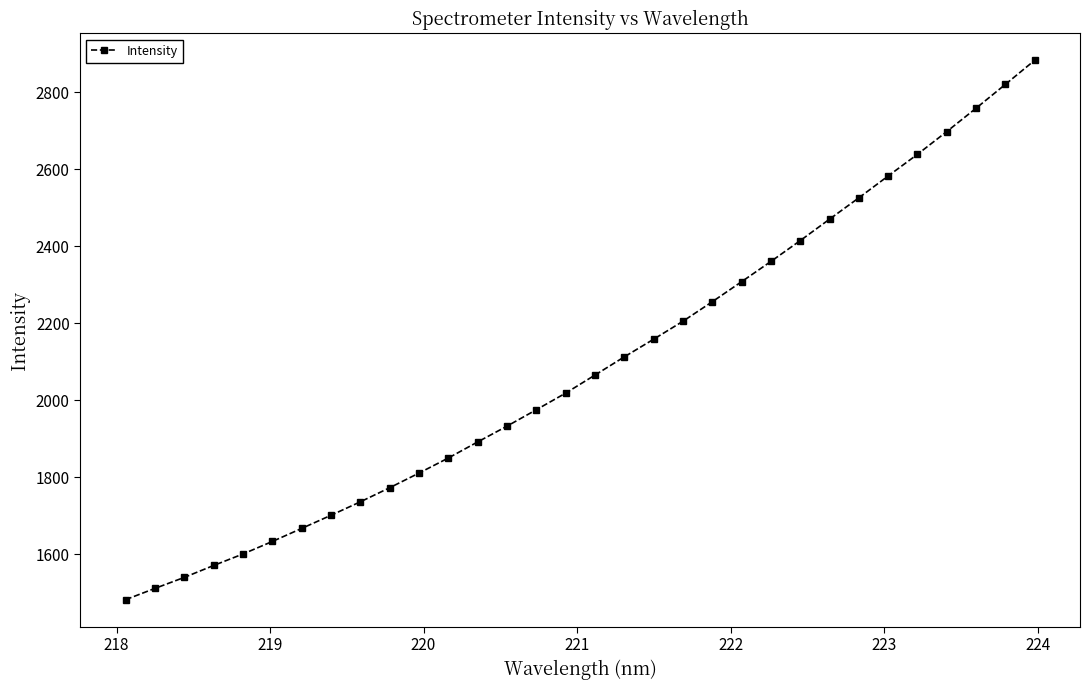

Count the number of categories in the chart.

32